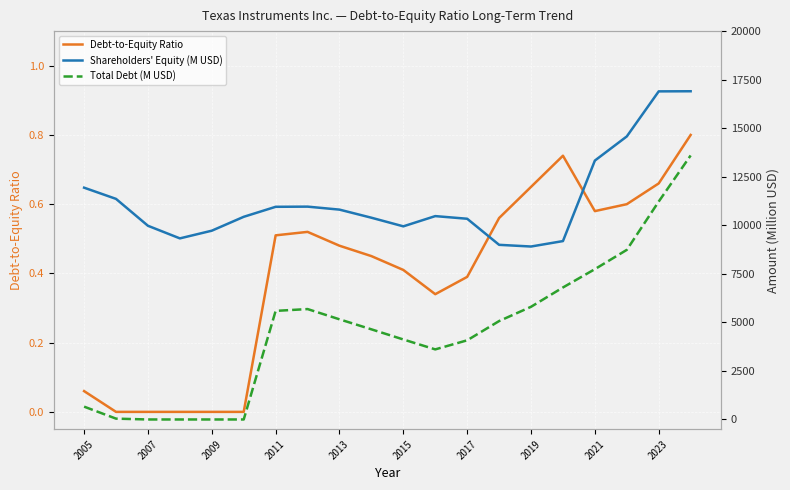

What is the highest value of the Debt-to-Equity Ratio series?

0.8